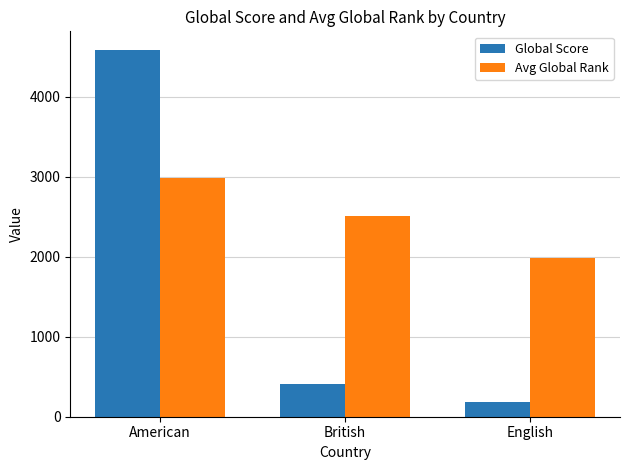

What is the difference between the maximum and minimum values in the Avg Global Rank series?

997